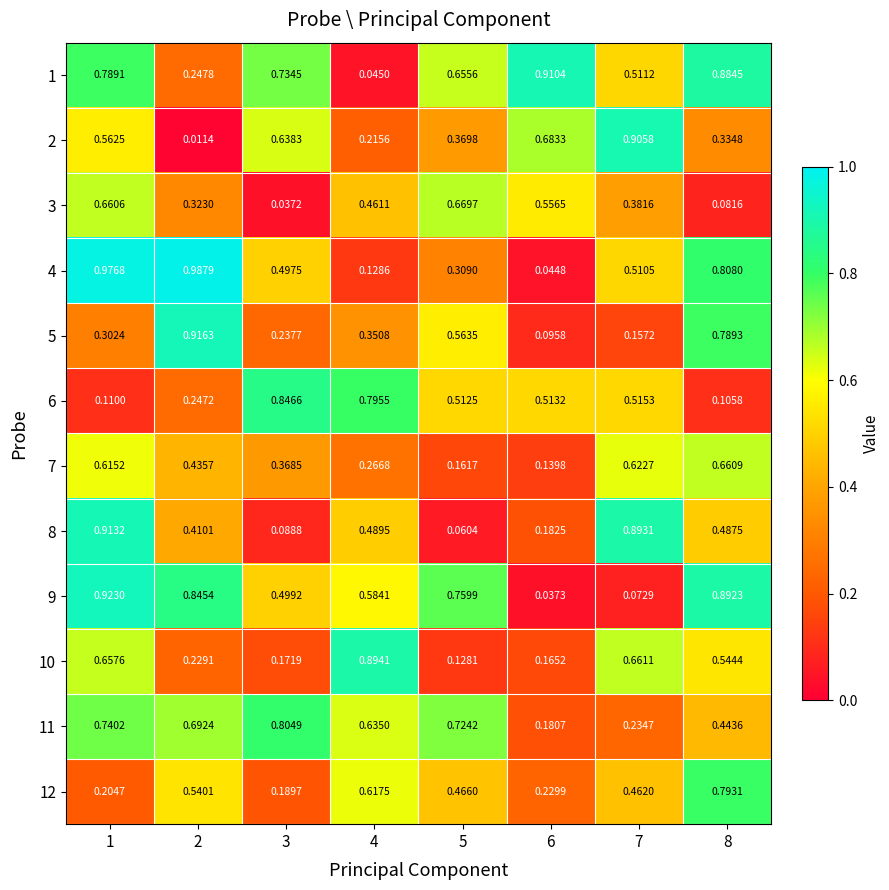

Is the value of 10 at 7 greater than the value of 3 at 8?

Yes